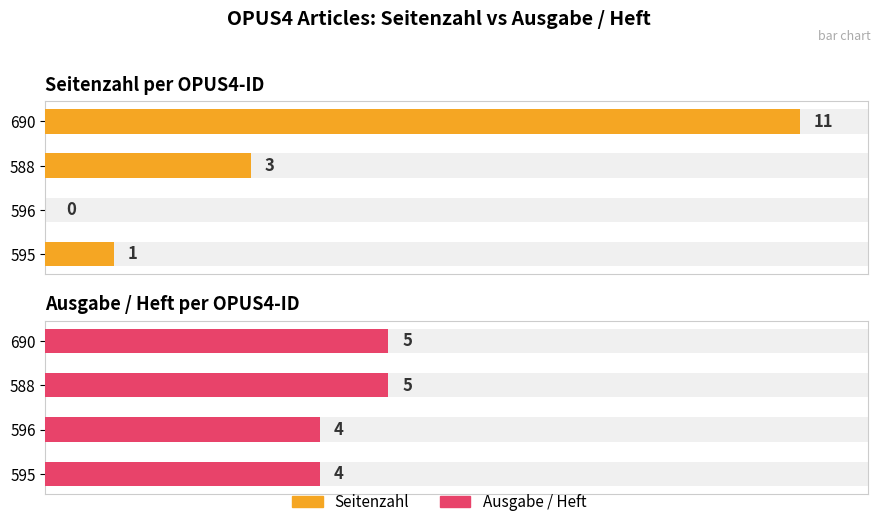

How many values in the Seitenzahl series exceed 3?

1